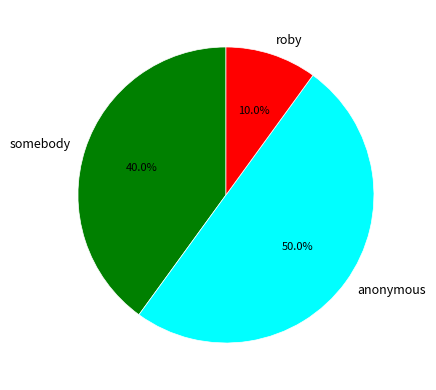

To the nearest percent, what is the combined percentage of anonymous and roby?

60%